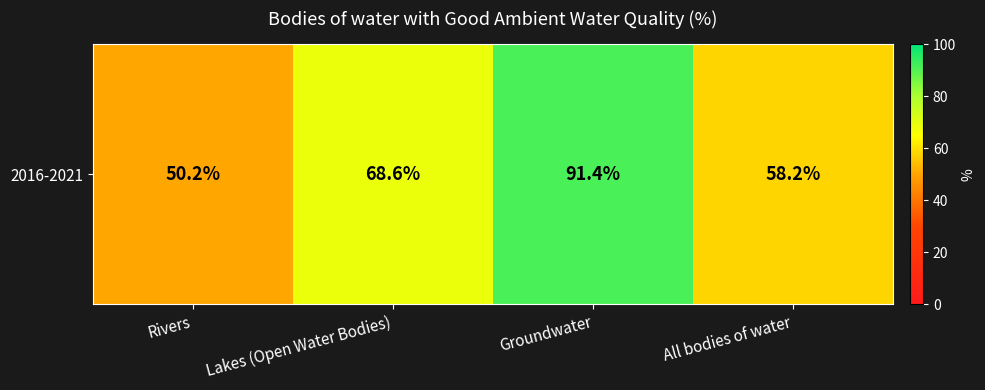

Reading left to right, transcribe all the data shown in this chart.

50.2	68.6	91.4	58.2